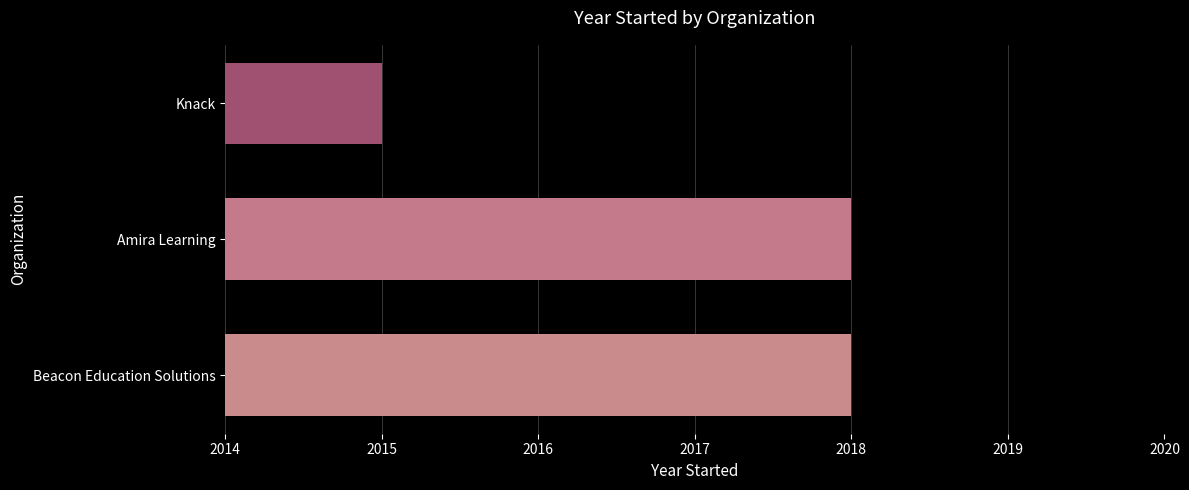

Reading bottom to top, list all the values displayed in this chart.

Beacon Education Solutions=2018	Amira Learning=2018	Knack=2015